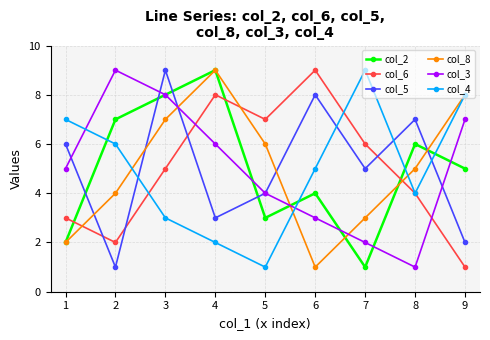

True or false: col_4 and col_5 intersect in this chart.

True